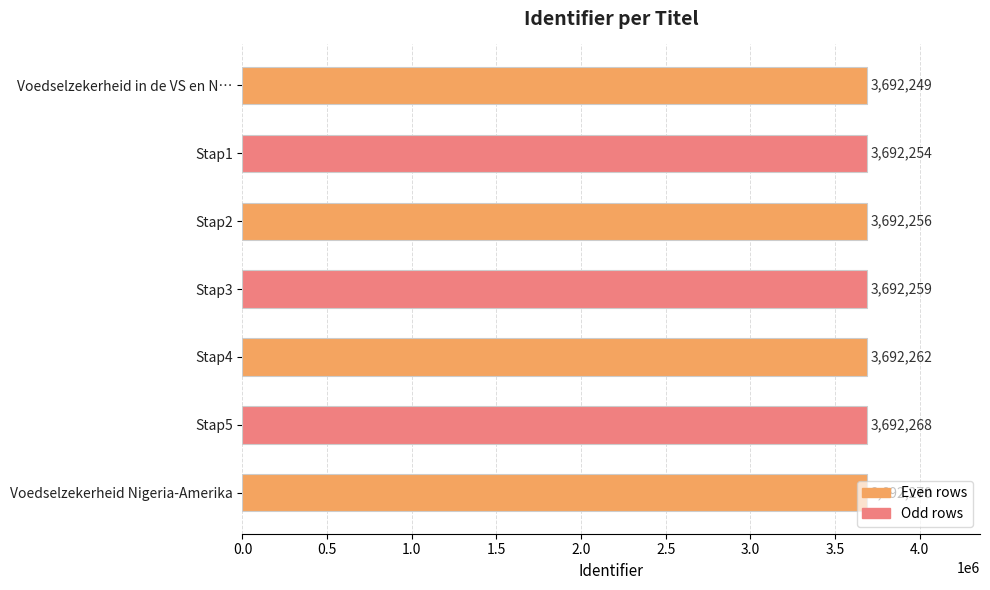

How many data points are less than 3692259?

3